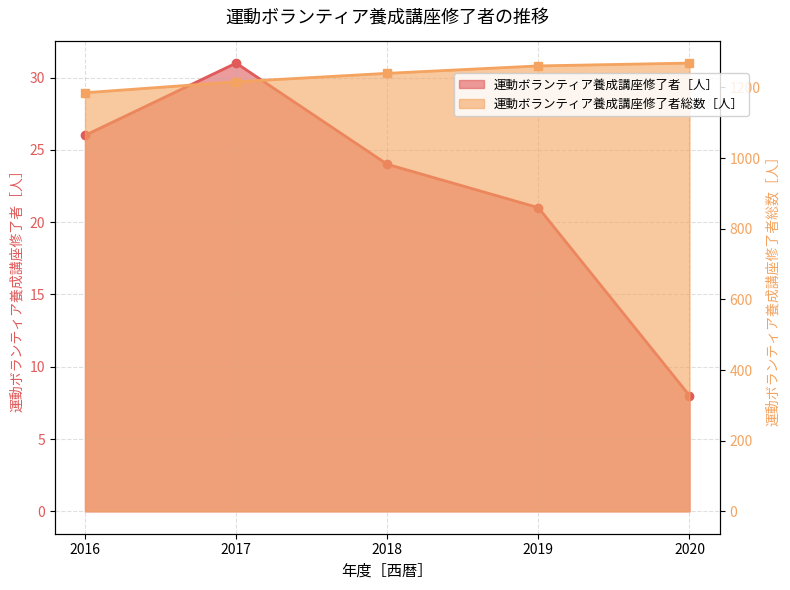

Reading left to right, list all the values displayed in this chart.

運動ボランティア養成講座修了者［人］: 2016=26	2017=31	2018=24	2019=21	2020=8
運動ボランティア養成講座修了者総数［人］: 2016=1185	2017=1216	2018=1240	2019=1261	2020=1269